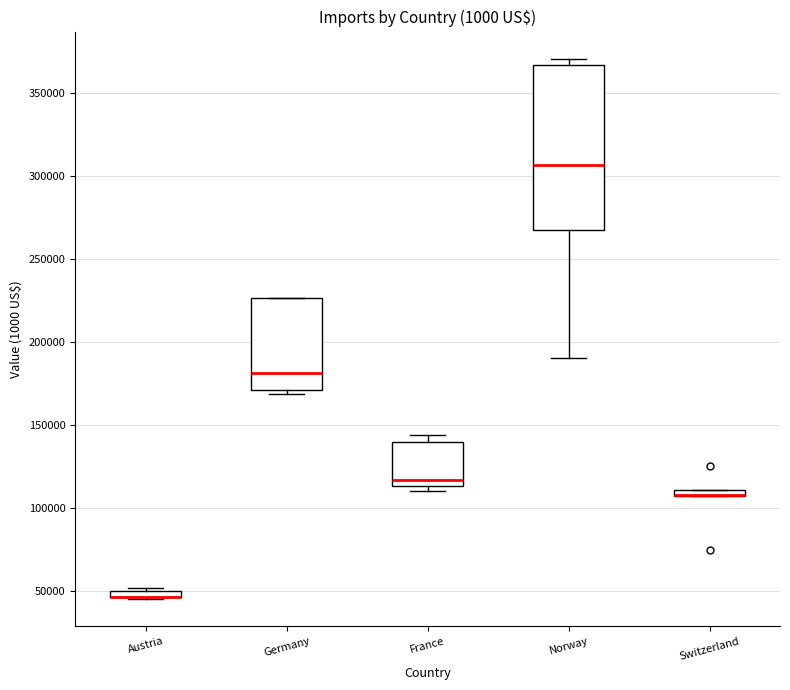

Comparing the boxes themselves (not the whiskers), which one is the tallest?

Norway